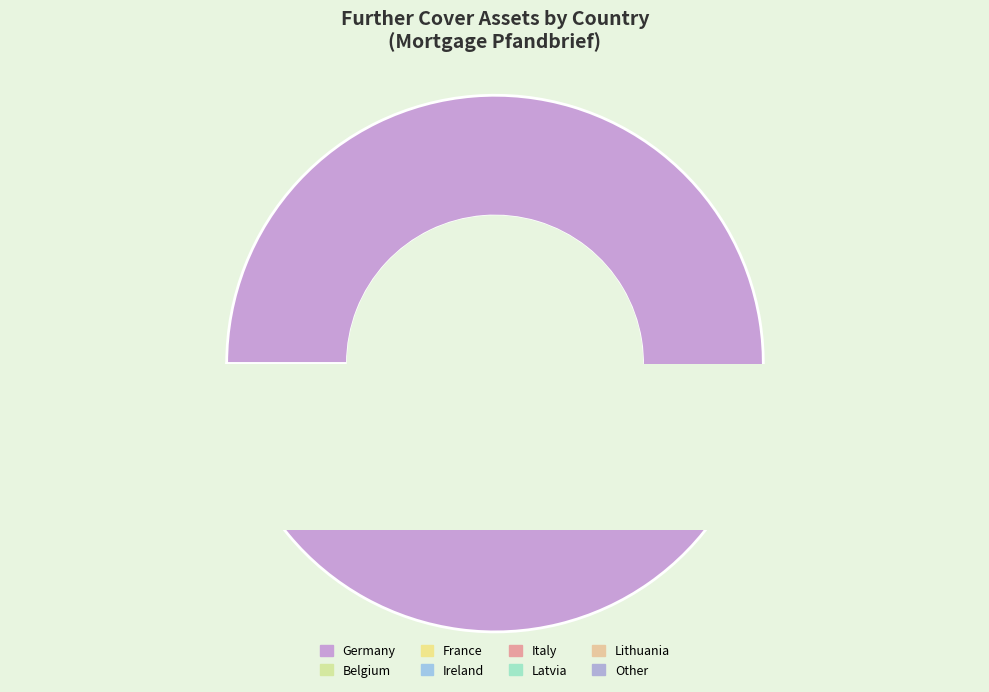

What is the total percentage of Belgium and Other?

2.3%